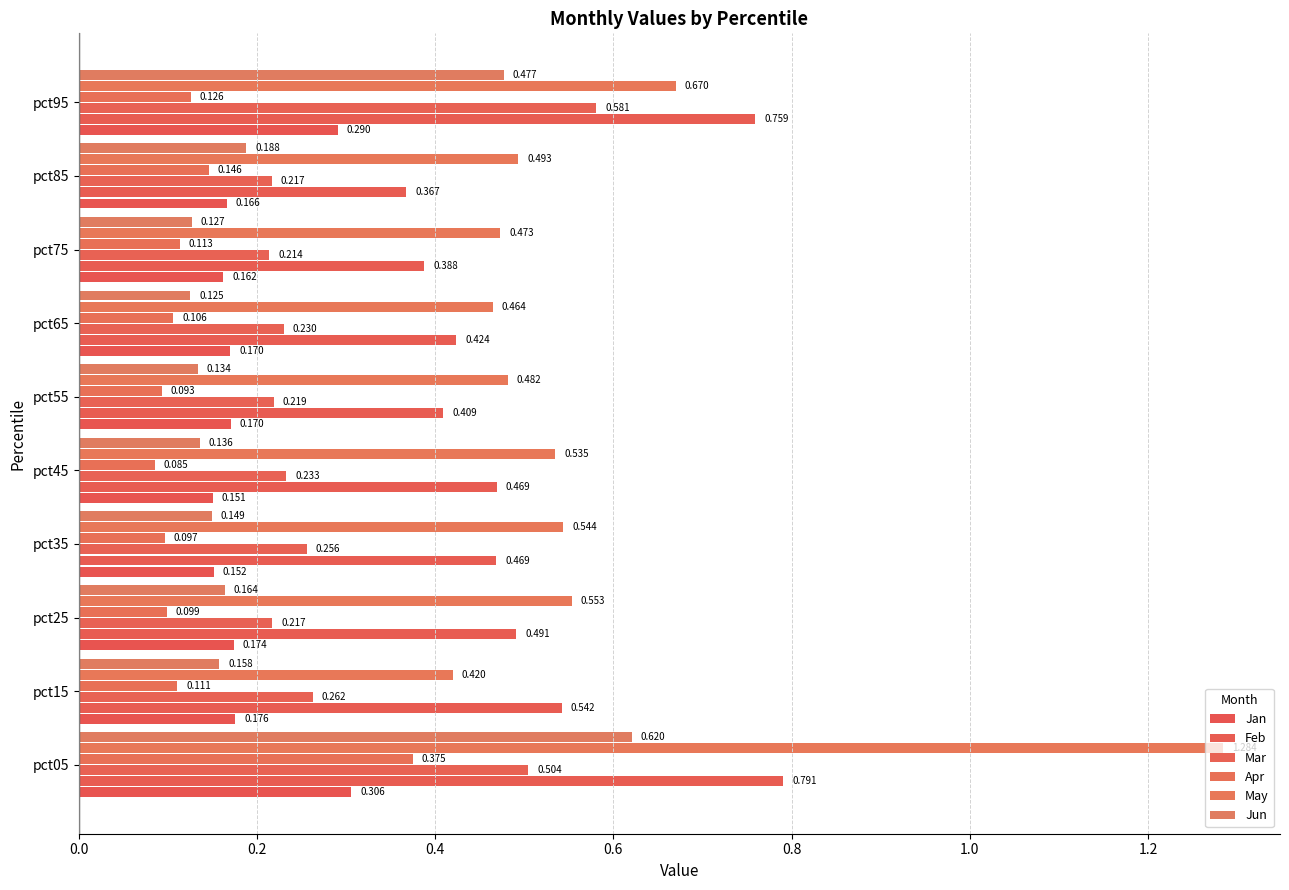

Reading left to right, extract all data points from this chart.

Jan: 0.3	0.2	0.2	0.2	0.2	0.2	0.2	0.2	0.2	0.3
Feb: 0.8	0.5	0.5	0.5	0.5	0.4	0.4	0.4	0.4	0.8
Mar: 0.5	0.3	0.2	0.3	0.2	0.2	0.2	0.2	0.2	0.6
Apr: 0.4	0.1	0.1	0.1	0.1	0.1	0.1	0.1	0.1	0.1
May: 1.3	0.4	0.6	0.5	0.5	0.5	0.5	0.5	0.5	0.7
Jun: 0.6	0.2	0.2	0.1	0.1	0.1	0.1	0.1	0.2	0.5